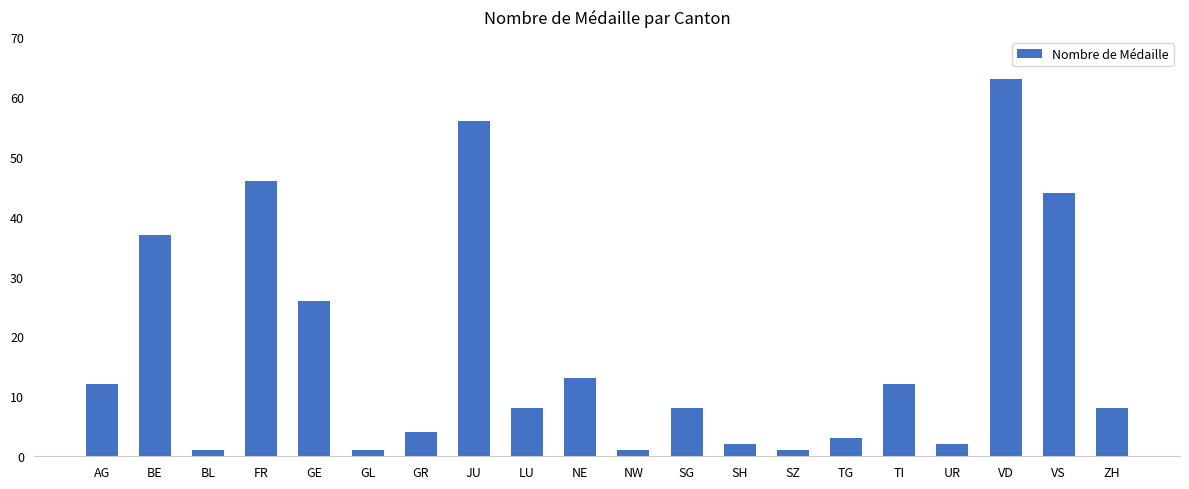

The value at SH is 2. True or false?

True